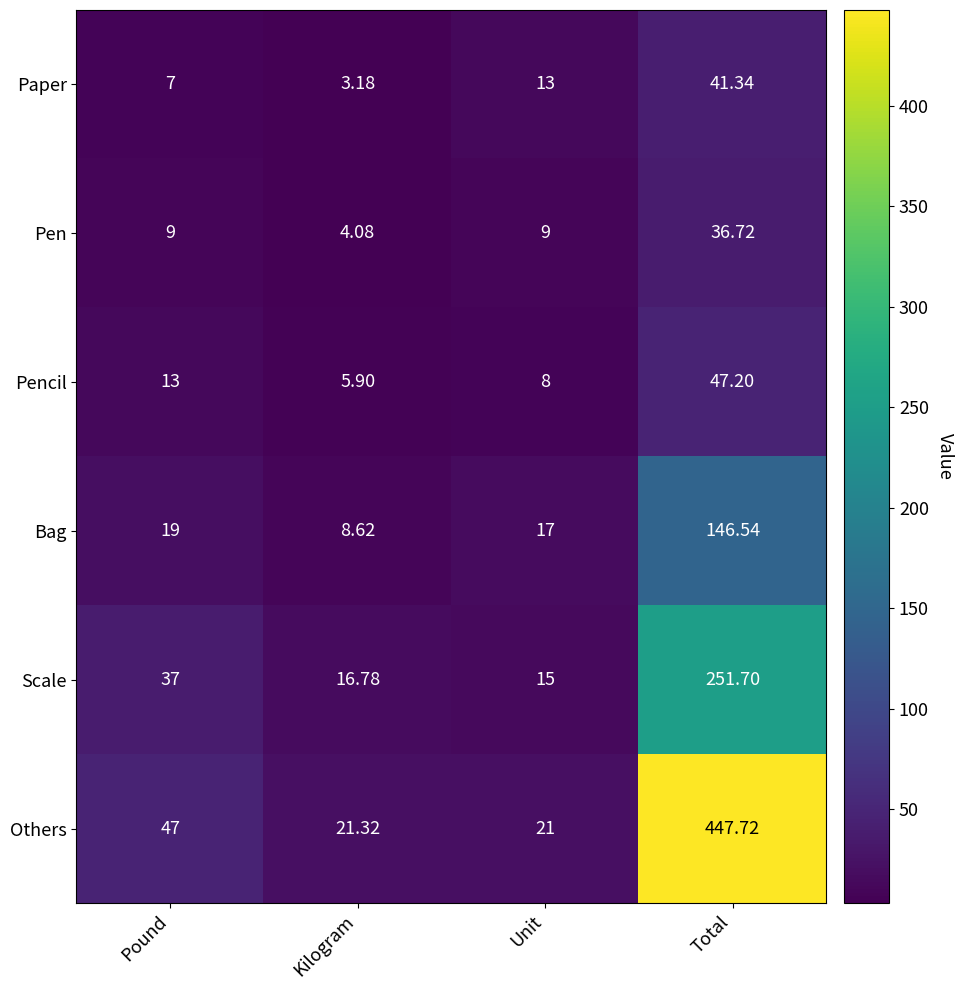

Rank the series by their maximum value, from lowest to highest.

Pen, Paper, Pencil, Bag, Scale, Others